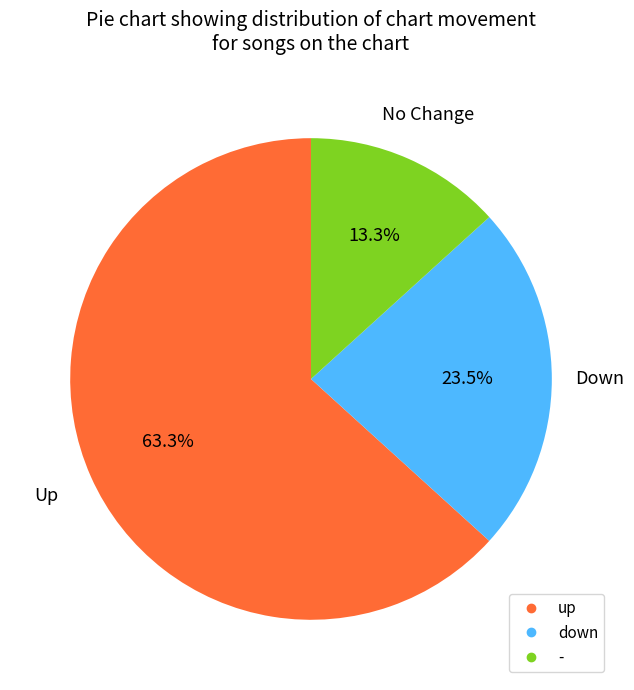

Do down and - together represent more than half of the pie?

No